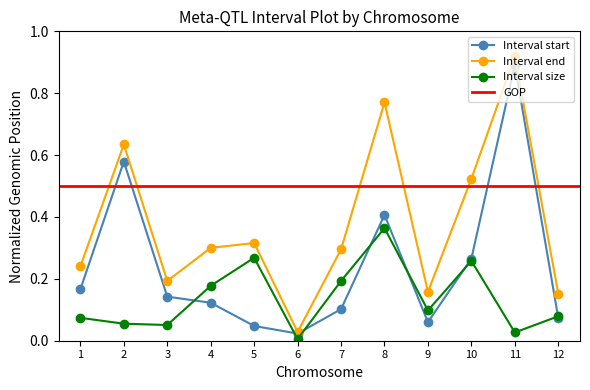

Where is Interval end nearest to the value 0?

6